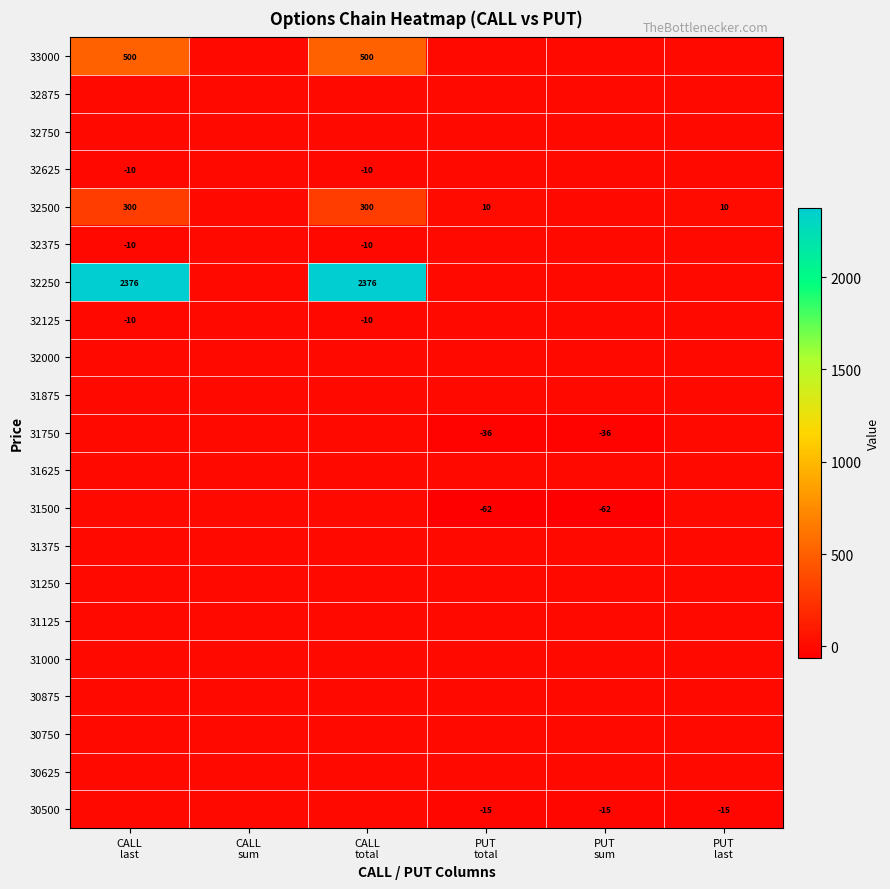

What is the minimum value shown in the chart?

-62